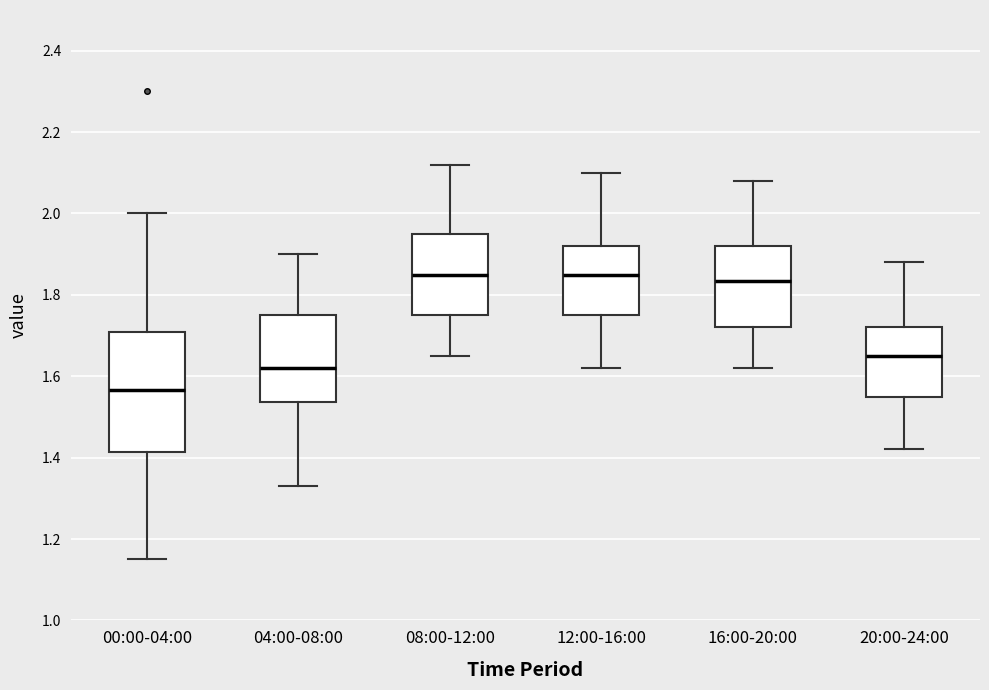

Reading left to right, read every box against the y-axis: the position of its median line, the range the box covers, and the ends of its whiskers. The values are not printed on the chart, so give them approximately, as read against the axis.

00:00-04:00: median 1.56, box 1.42 to 1.70, whiskers 1.16 to 2.00
04:00-08:00: median 1.62, box 1.54 to 1.76, whiskers 1.34 to 1.90
08:00-12:00: median 1.86, box 1.76 to 1.96, whiskers 1.66 to 2.12
12:00-16:00: median 1.86, box 1.76 to 1.92, whiskers 1.62 to 2.10
16:00-20:00: median 1.84, box 1.72 to 1.92, whiskers 1.62 to 2.08
20:00-24:00: median 1.66, box 1.56 to 1.72, whiskers 1.42 to 1.88